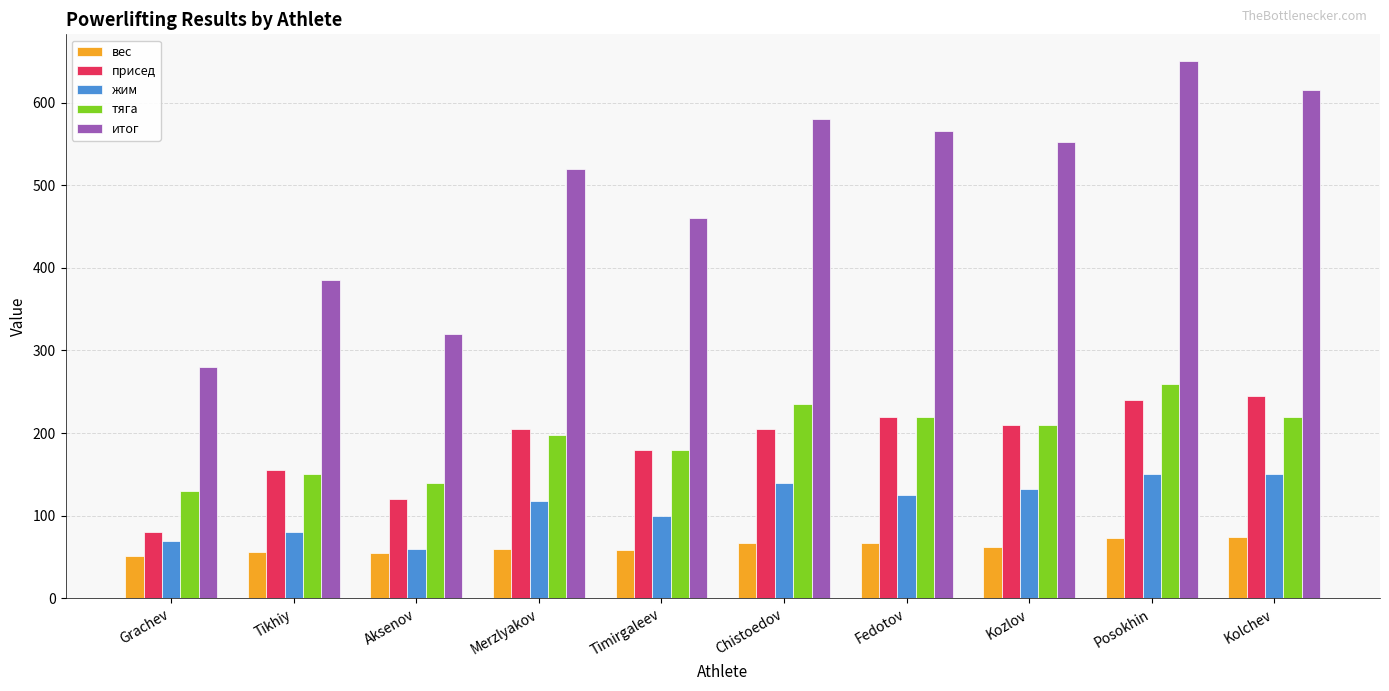

Which series has the largest total across all categories?

итог